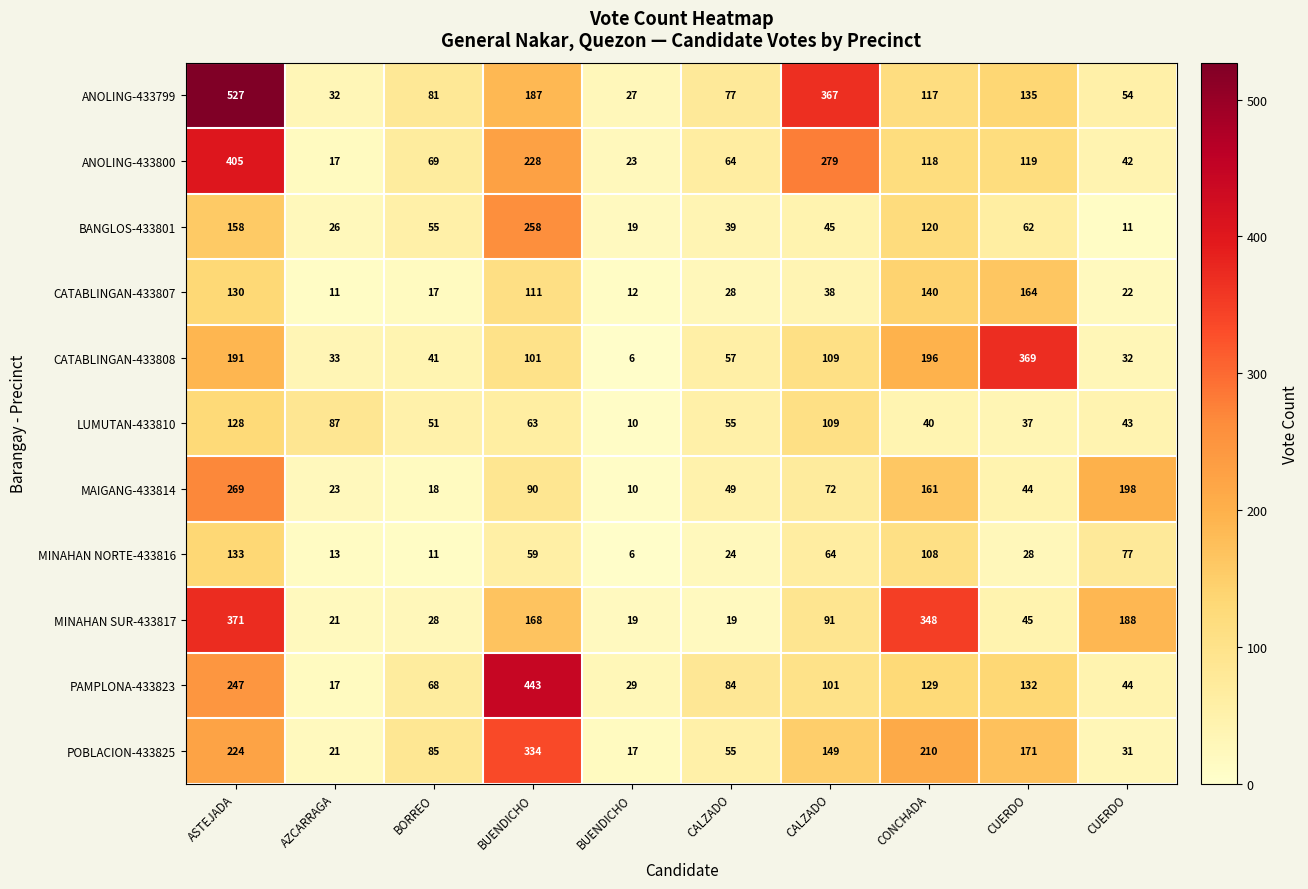

What is the spread (max minus min) of values at BUENDICHO?

384